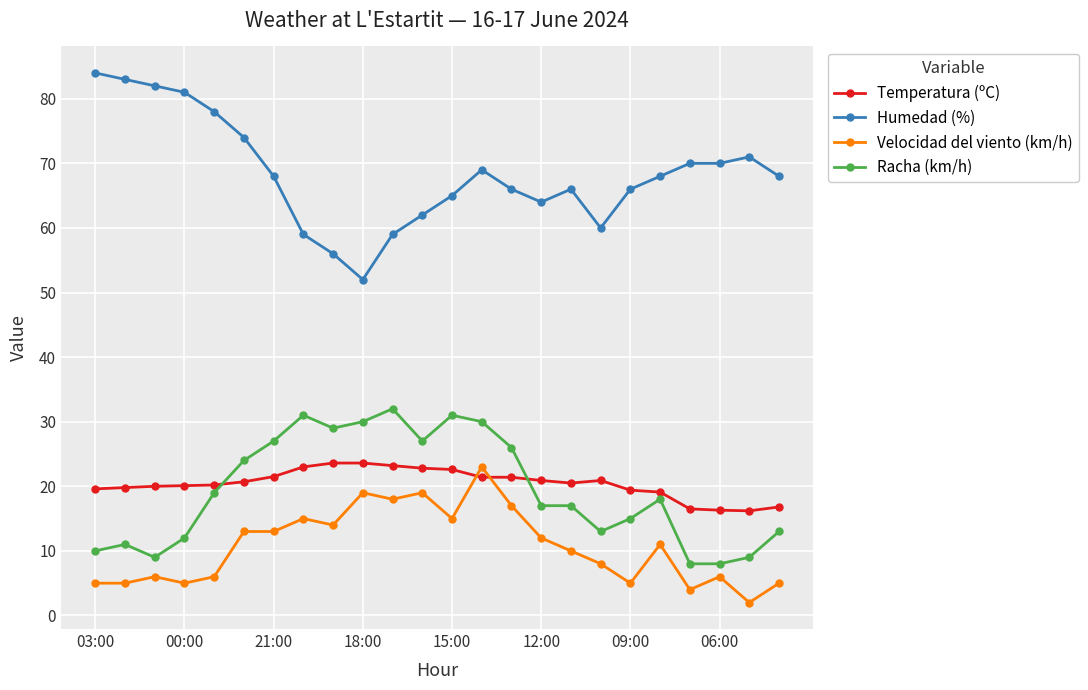

What is the smallest value displayed?

2.0